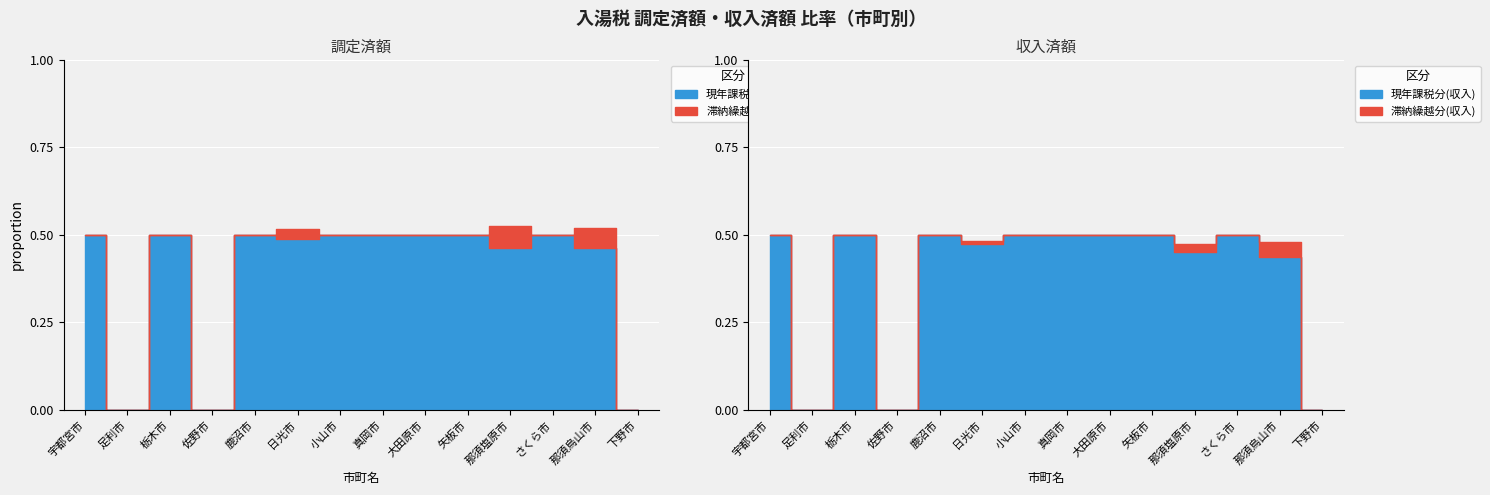

True or false: 滞納繰越分(収入) has a value of -3926 at 足利市.

False